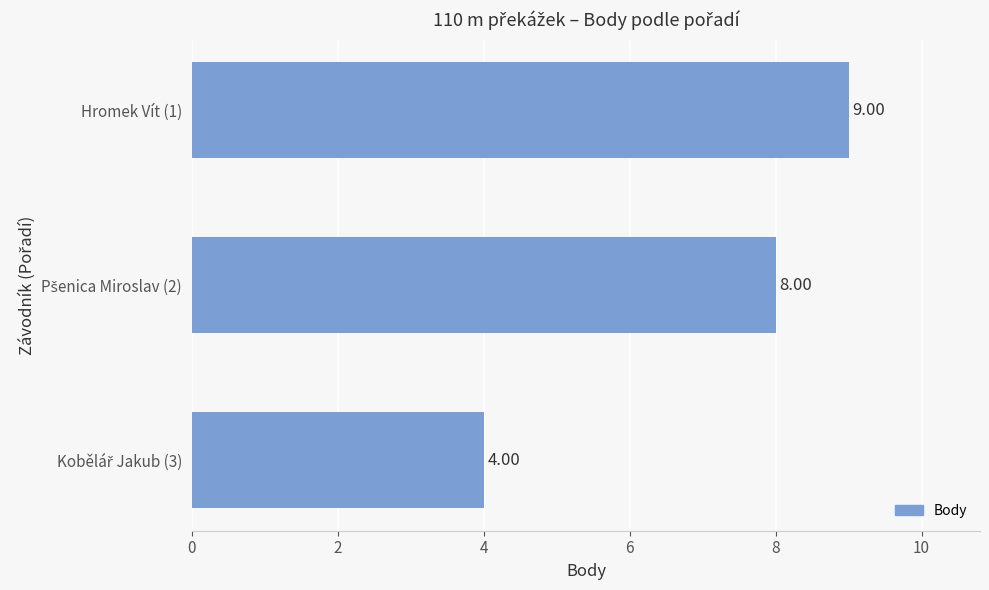

What is the average value?

7